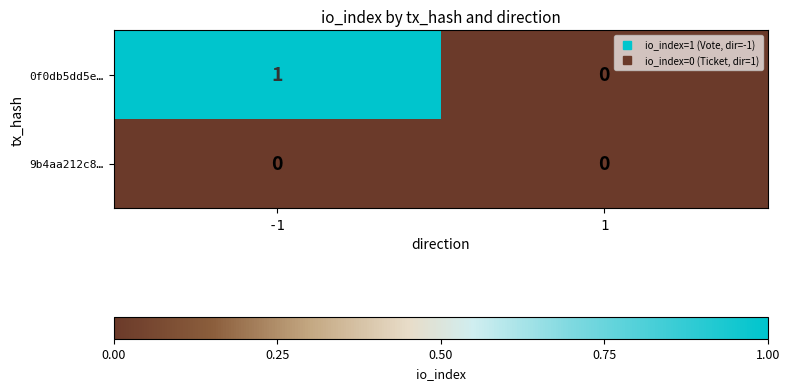

How many categories are shown in the chart?

2